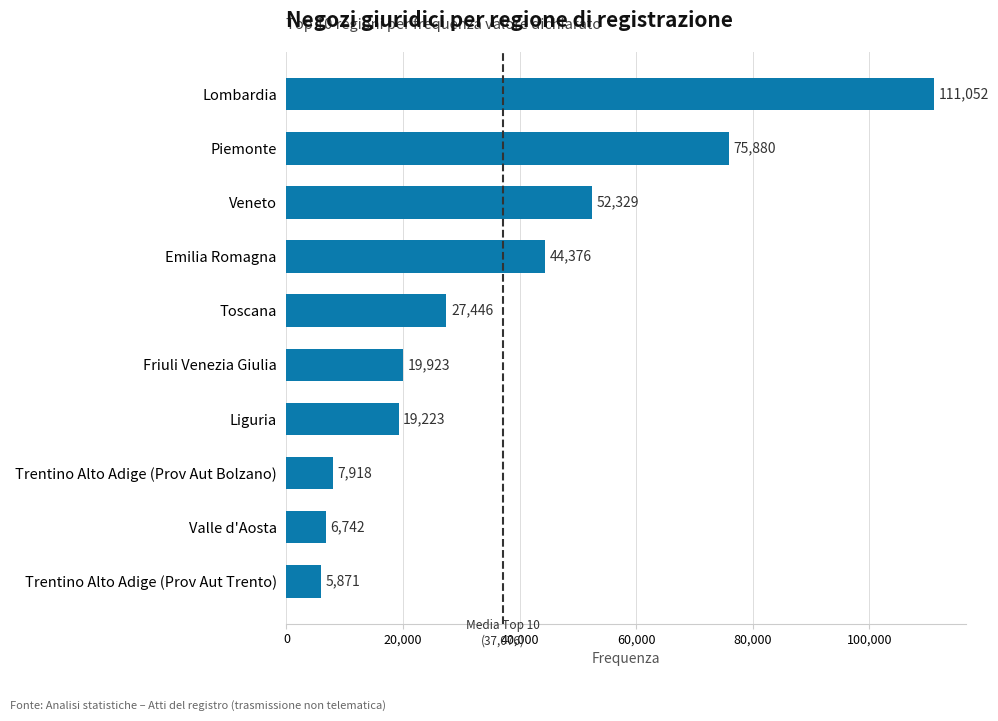

How many data points does each series have?

10